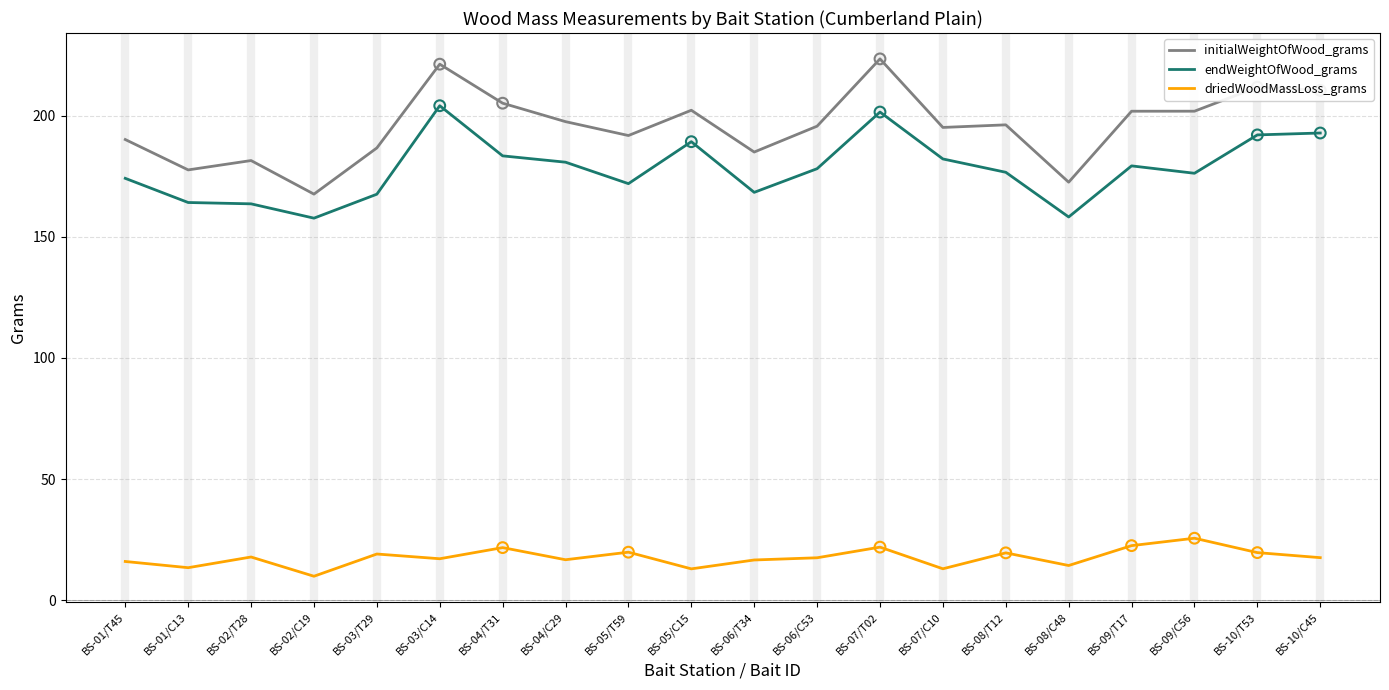

What are all the series names shown in the legend?

initialWeightOfWood_grams, endWeightOfWood_grams, driedWoodMassLoss_grams